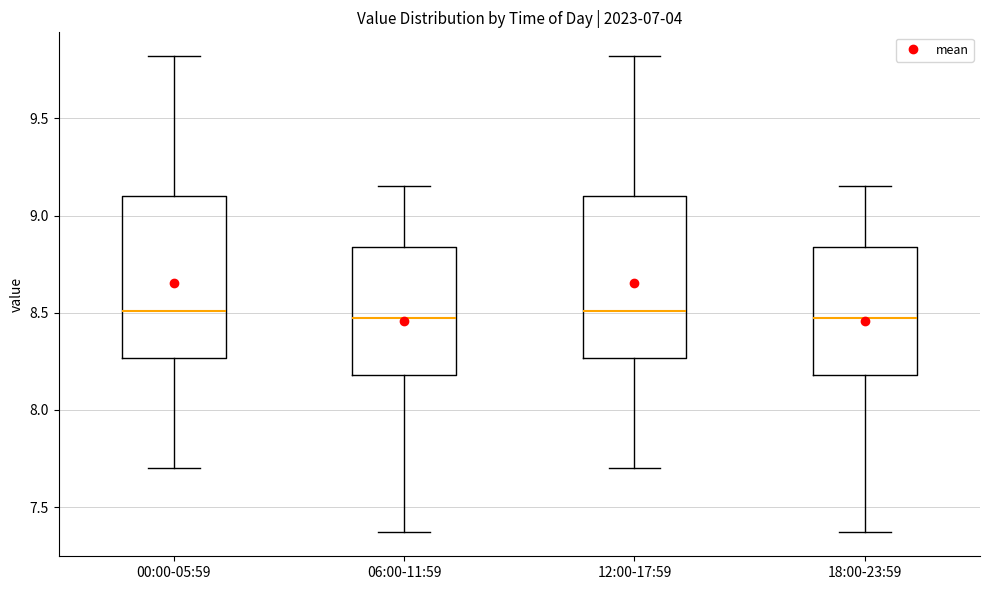

Reading left to right, transcribe this box plot: for each box, give where its median line is, the range the box spans, and where its two whiskers end, as read against the y-axis. The values are not printed on the chart, so give them approximately, as read against the axis.

00:00-05:59: median 8.50, box 8.25 to 9.10, whiskers 7.70 to 9.80
06:00-11:59: median 8.50, box 8.20 to 8.85, whiskers 7.35 to 9.15
12:00-17:59: median 8.50, box 8.25 to 9.10, whiskers 7.70 to 9.80
18:00-23:59: median 8.50, box 8.20 to 8.85, whiskers 7.35 to 9.15